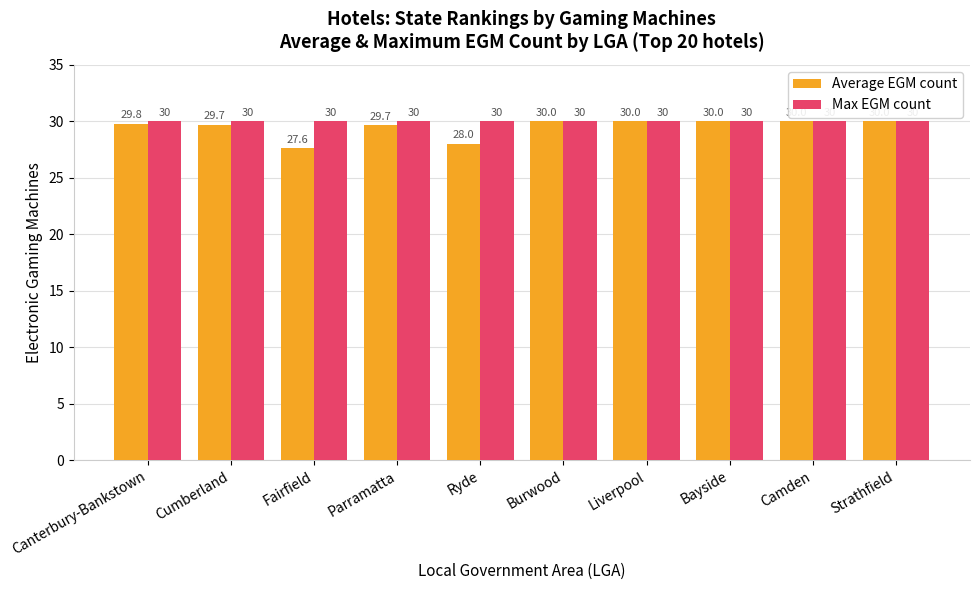

At how many categories does at least one series exceed 28?

10